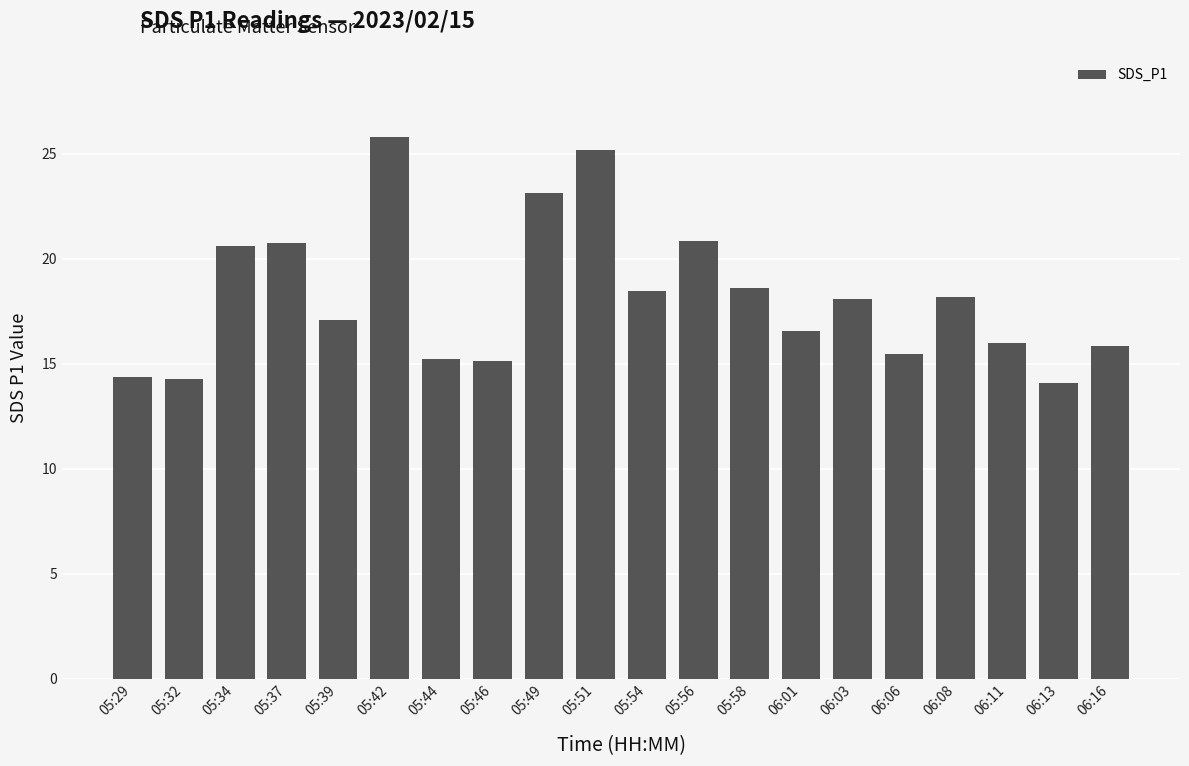

Between 05:54 and 05:34, which is larger?

05:34